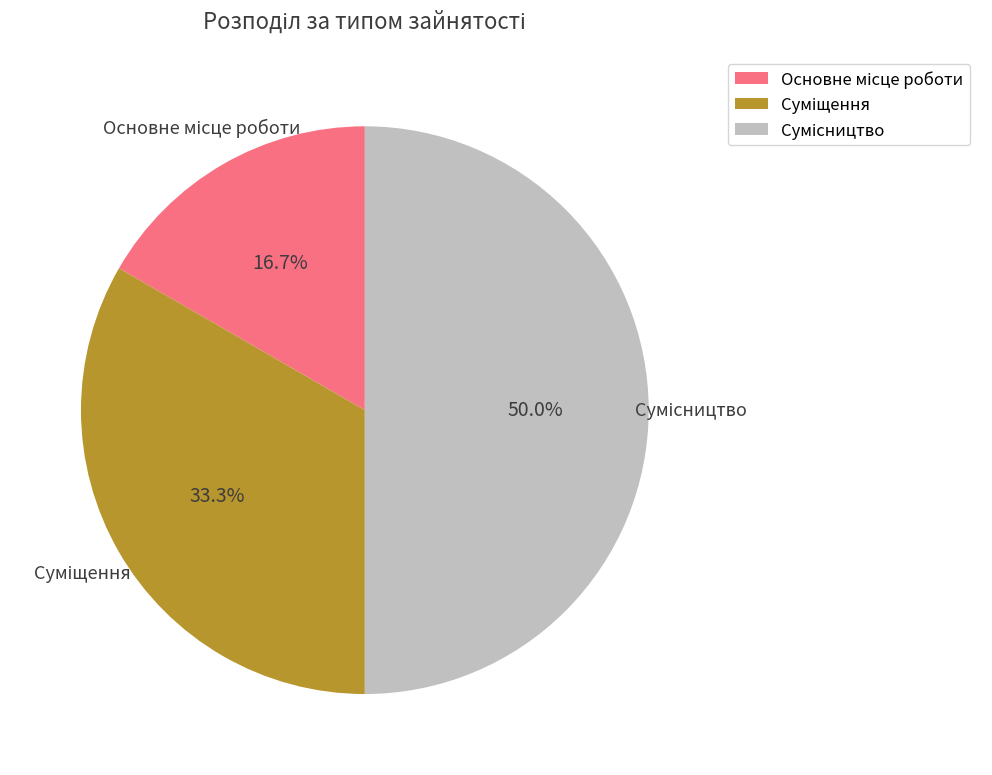

How many segments does this pie chart have?

3